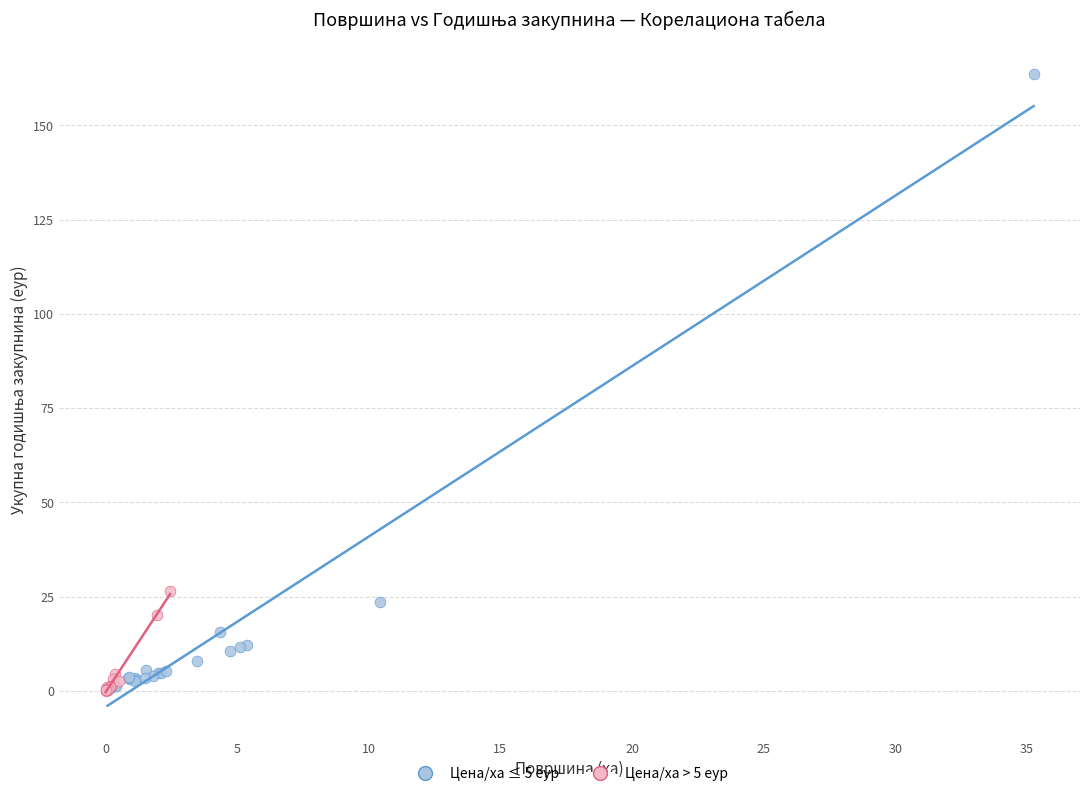

Which series contains the highest Y value?

Цена/ха ≤ 5 еур